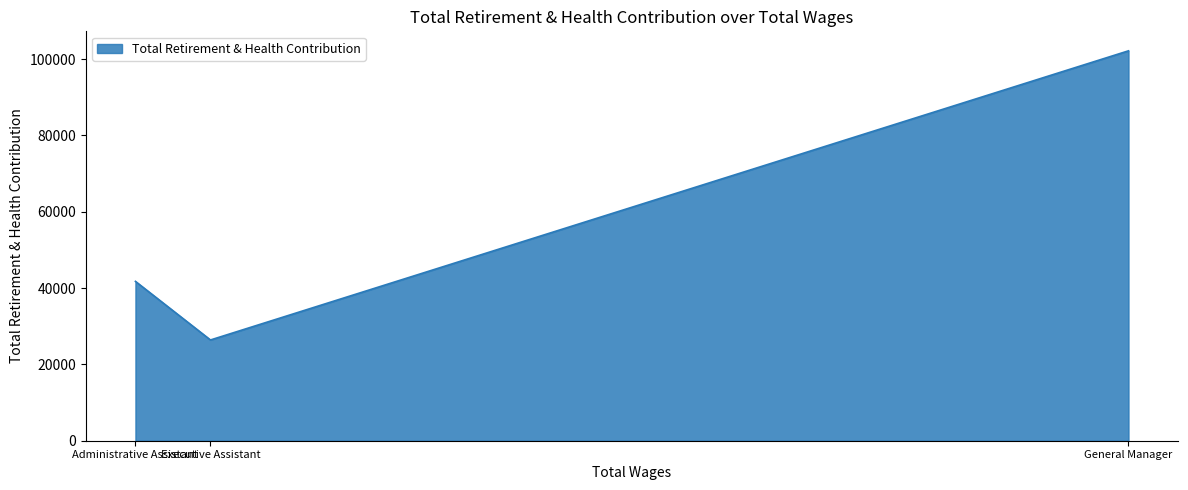

Approximately how many times larger is the value at Administrative Assistant compared to General Manager?

0.4